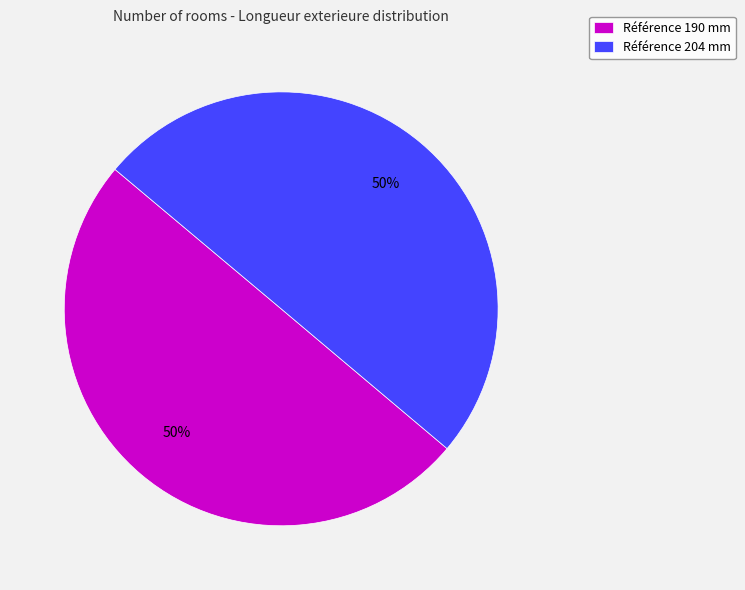

To the nearest percent, what percentage of the pie is Référence 204 mm?

50%